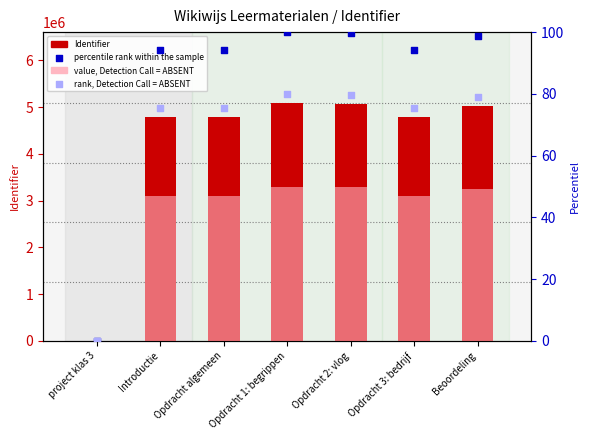

Which series has the largest Y range (max minus min)?

Identifier